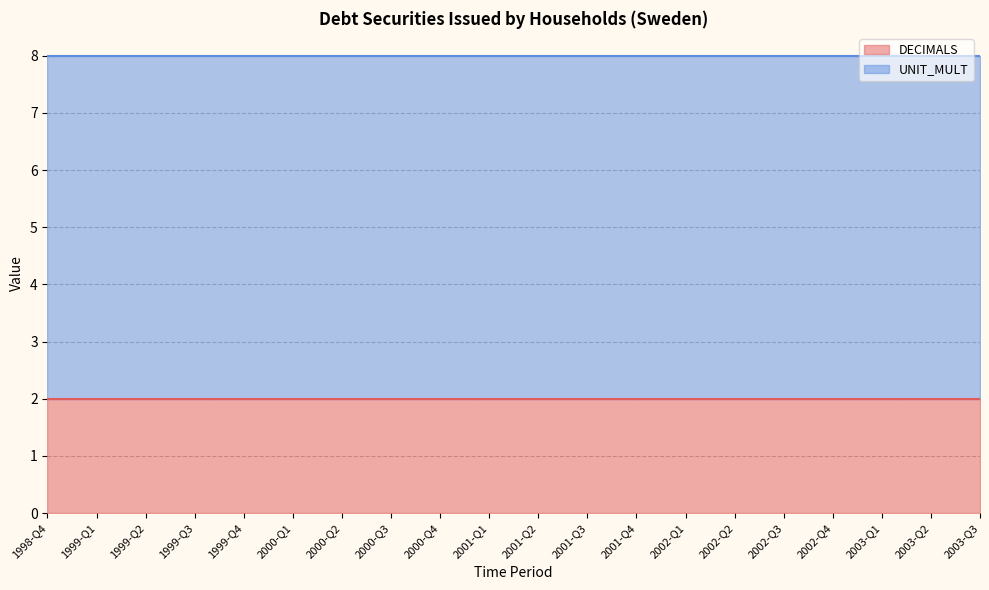

What are all the series names shown in the legend?

DECIMALS, UNIT_MULT